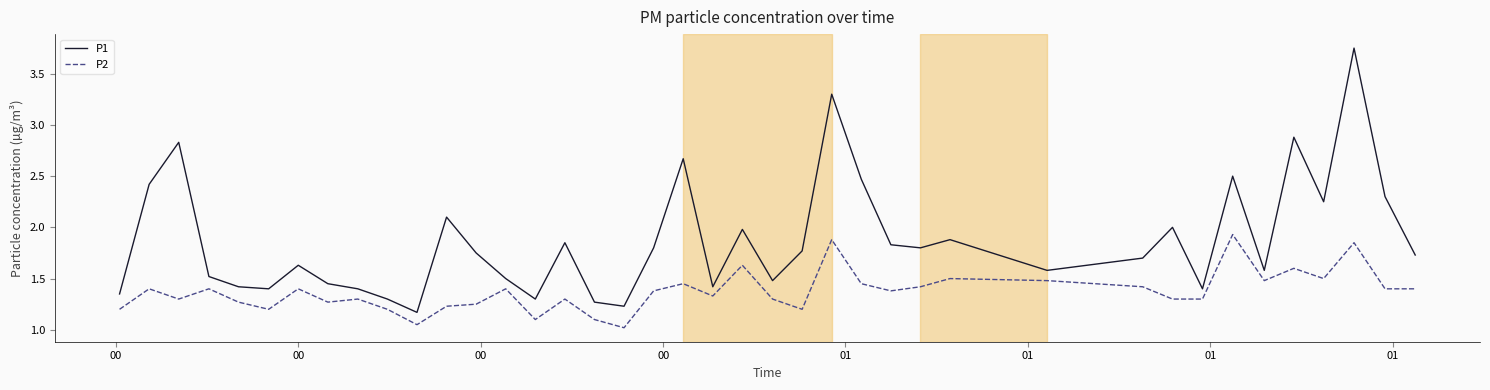

Which series has the largest range (max minus min)?

P1